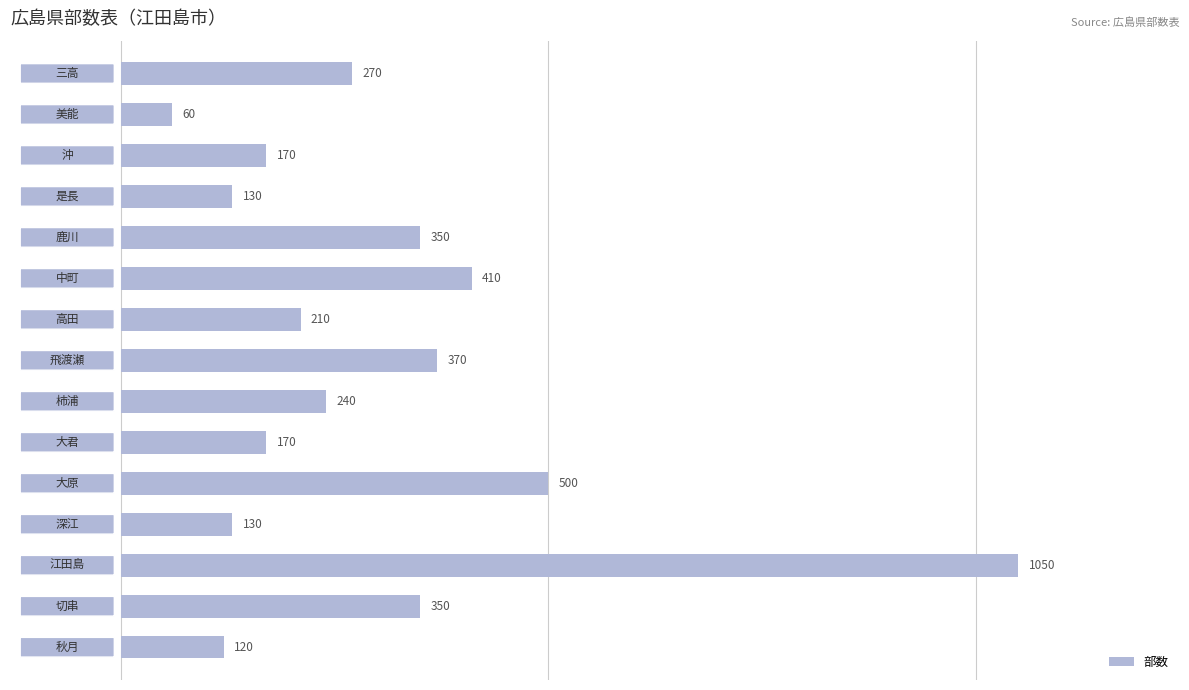

What is the sum of all values?

4530